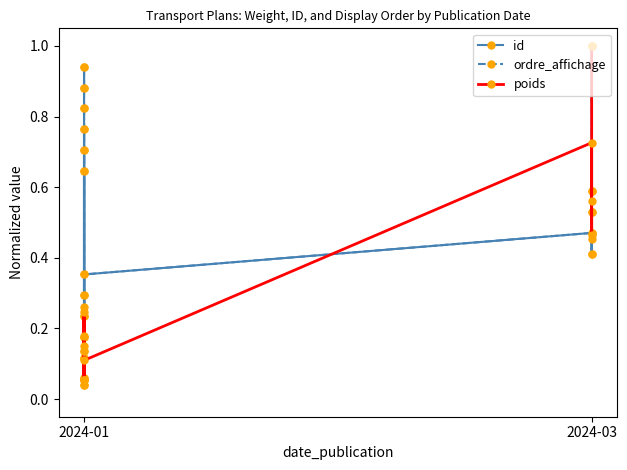

What is the value of the poids point at the 17th from the left?

1.0